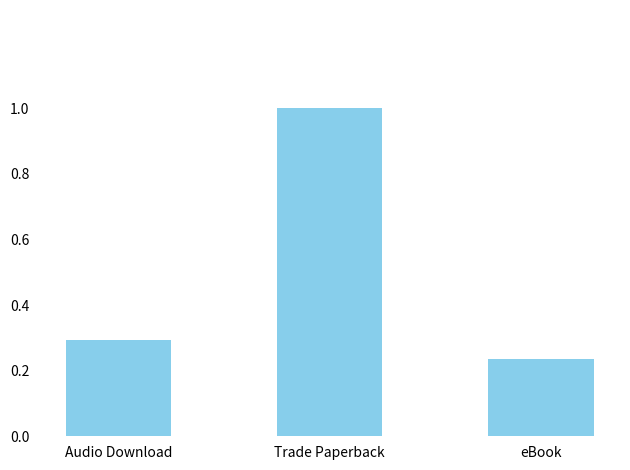

The value at Audio Download is 0.1. True or false?

False